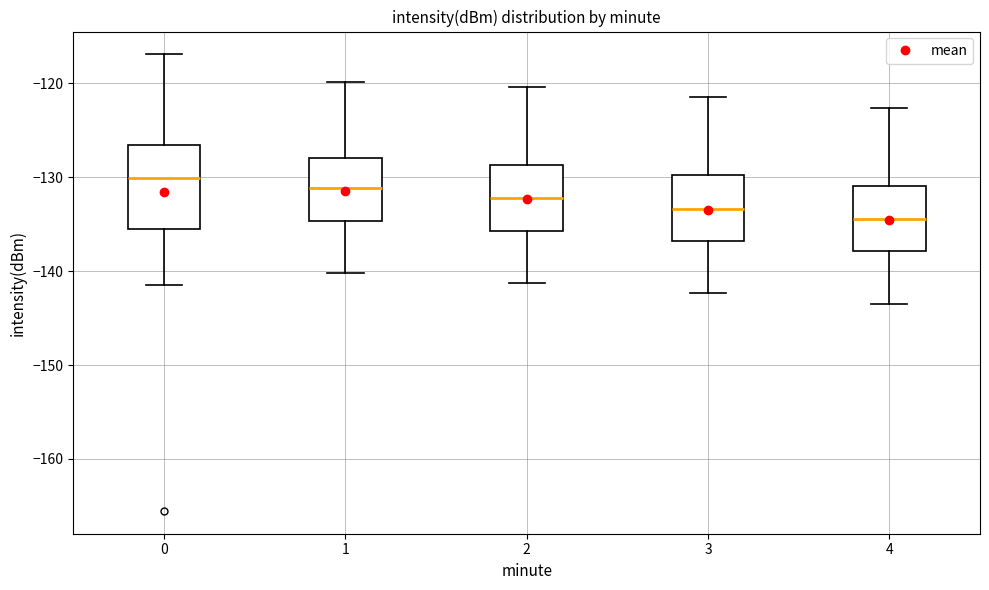

Where is the upper edge of the box at x = 4 on the y-axis? The values are not printed on the chart, so give them approximately, as read against the axis.

-131